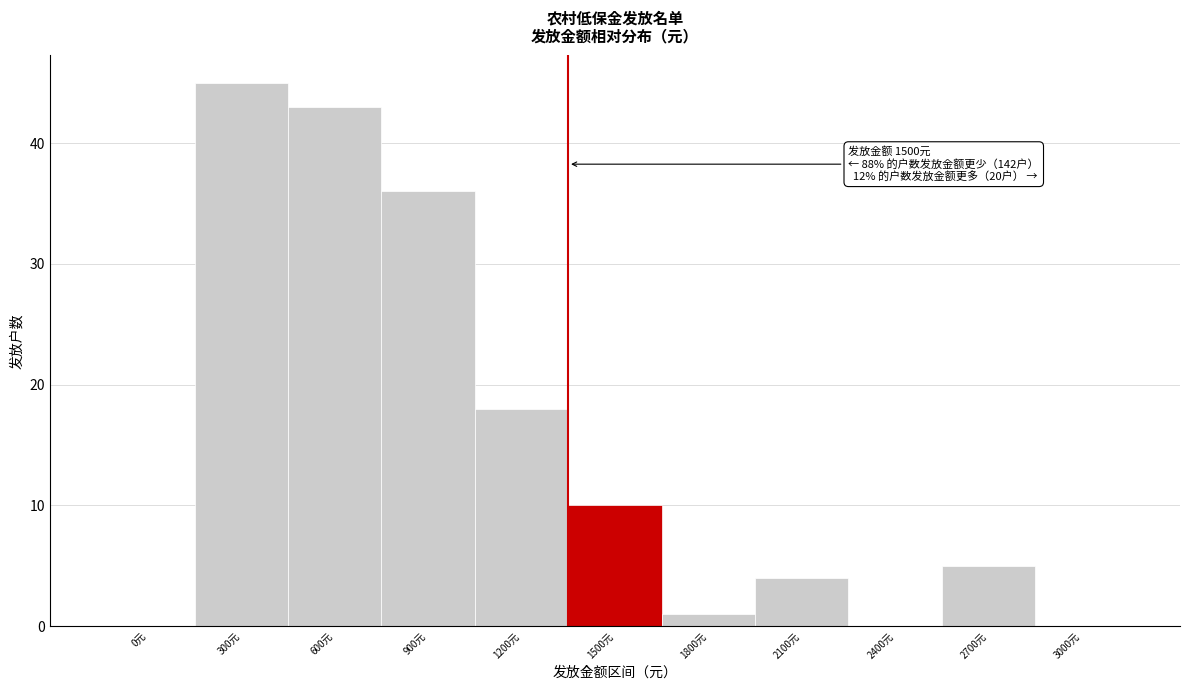

Reading left to right, list all the values displayed in this chart.

0元=0	300元=45	600元=43	900元=36	1200元=18	1500元=10	1800元=1	2100元=4	2400元=0	2700元=5	3000元=0